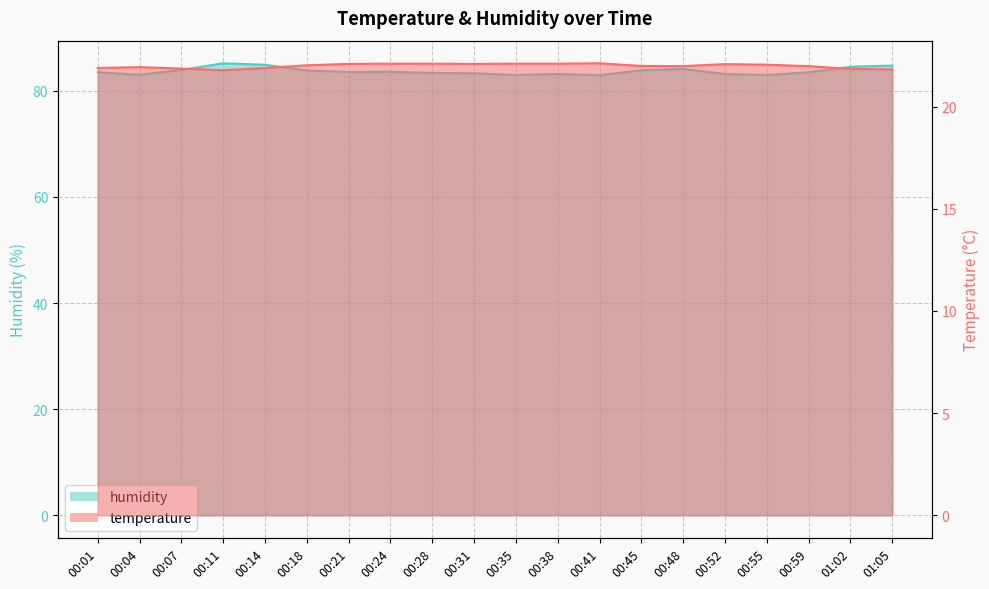

At which category is the sum across all series the highest?

00:11